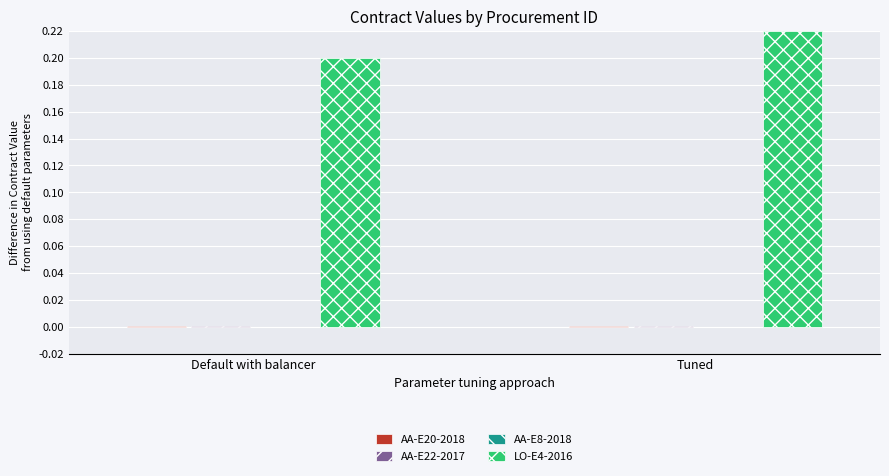

Which series has the largest total across all categories?

LO-E4-2016